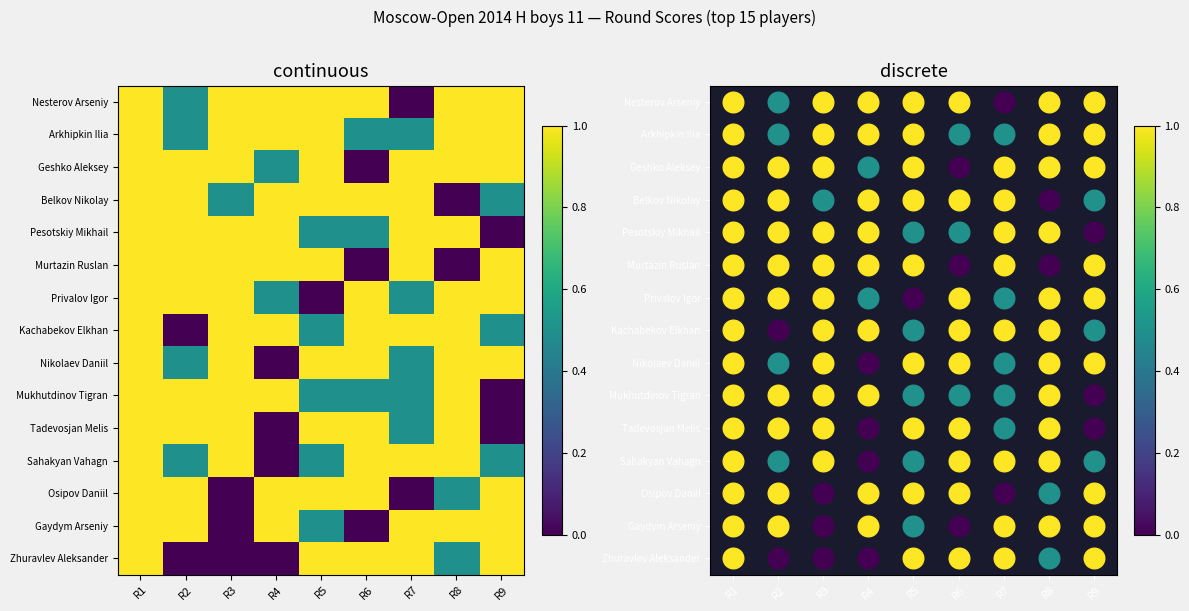

What is the difference between the second highest and minimum values in the Arkhipkin Ilia series?

0.5